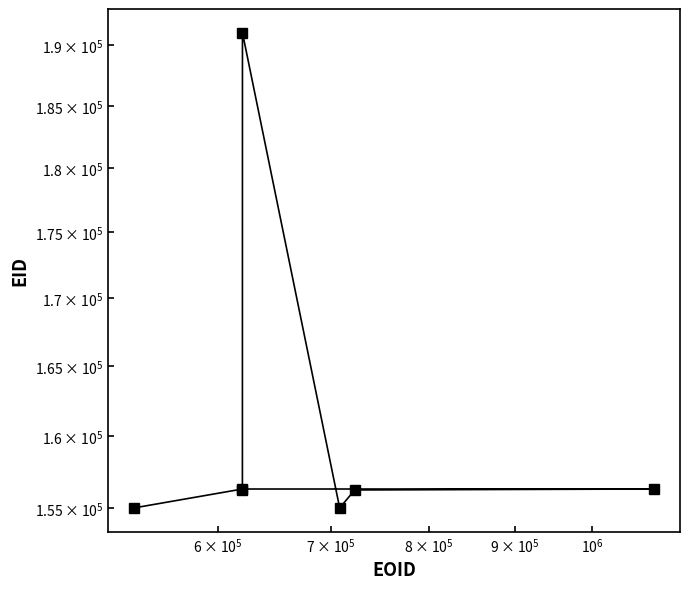

Count the number of data series in this chart.

1